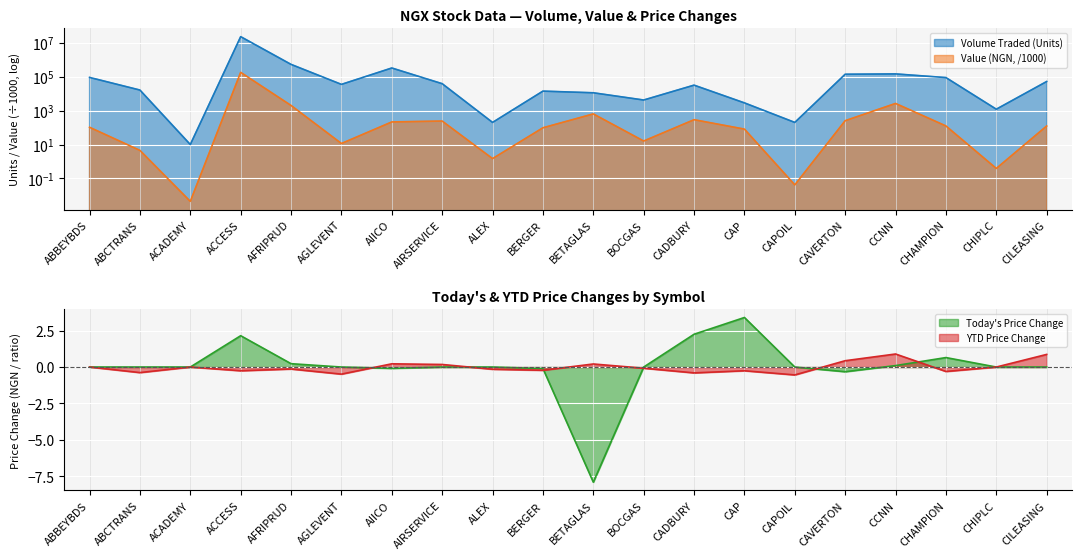

Rank the series at AGLEVENT from lowest to highest value.

YTD Price Change, Today Price Change, Value (NGN), Volume Traded (Units)